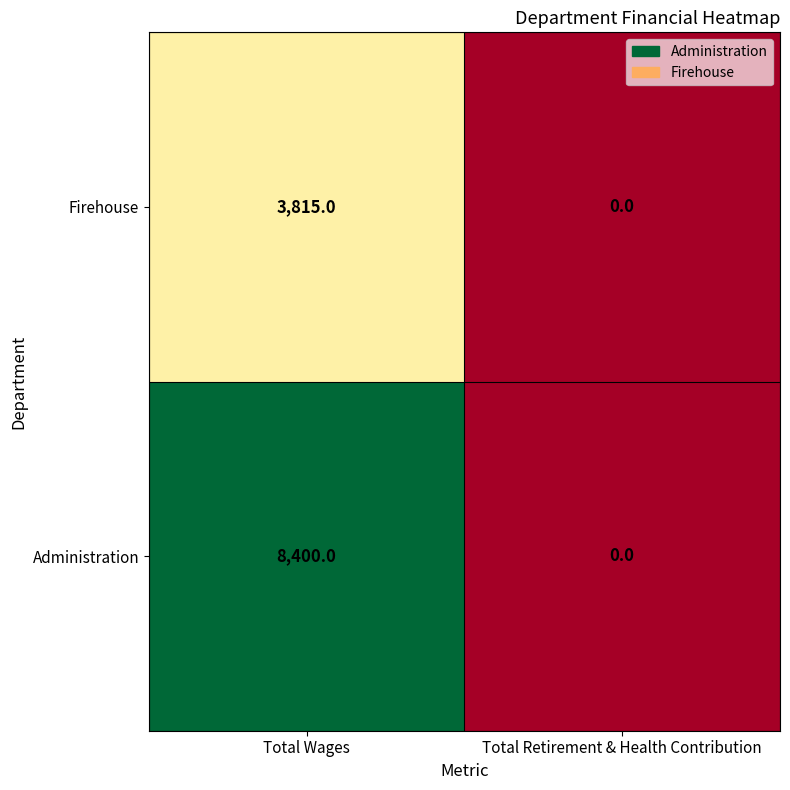

The value of Administration at Total Retirement & Health Contribution is 0. True or false?

True